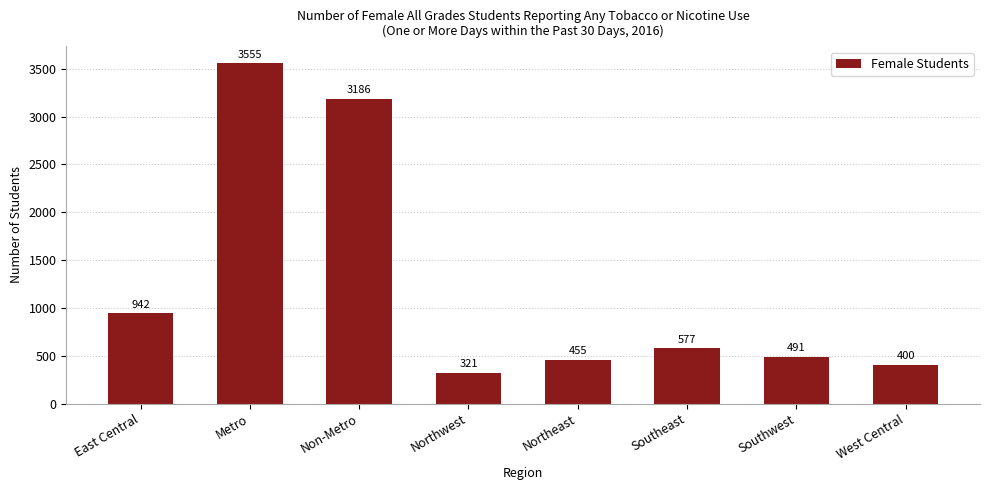

Which label corresponds to the largest value in the chart?

Metro